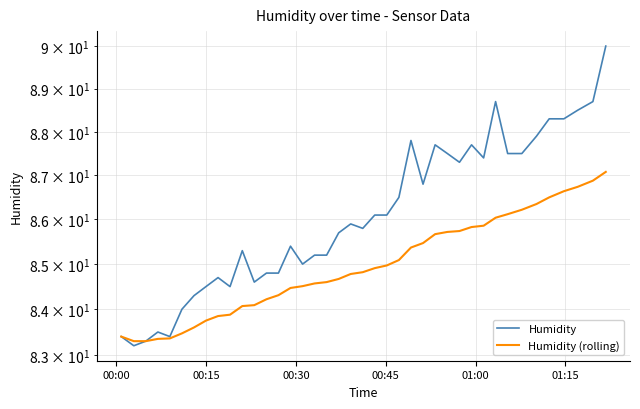

How many values in the Humidity series are below 85?

13